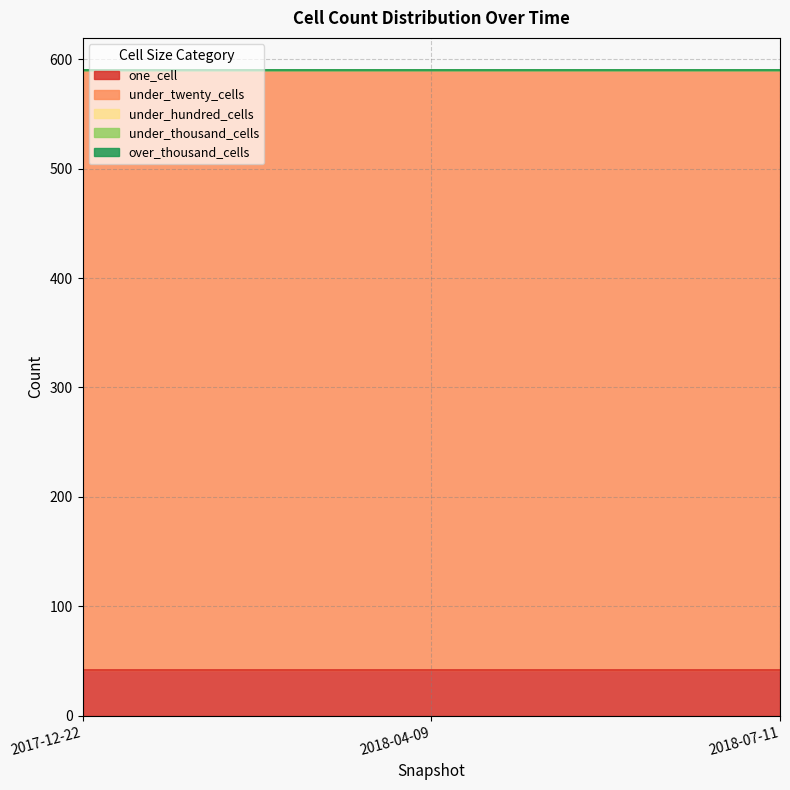

Reading left to right, extract all data points from this chart.

one_cell: 42	42	42
under_twenty_cells: 548	548	548
under_hundred_cells: 0	0	0
under_thousand_cells: 0	0	0
over_thousand_cells: 0	0	0